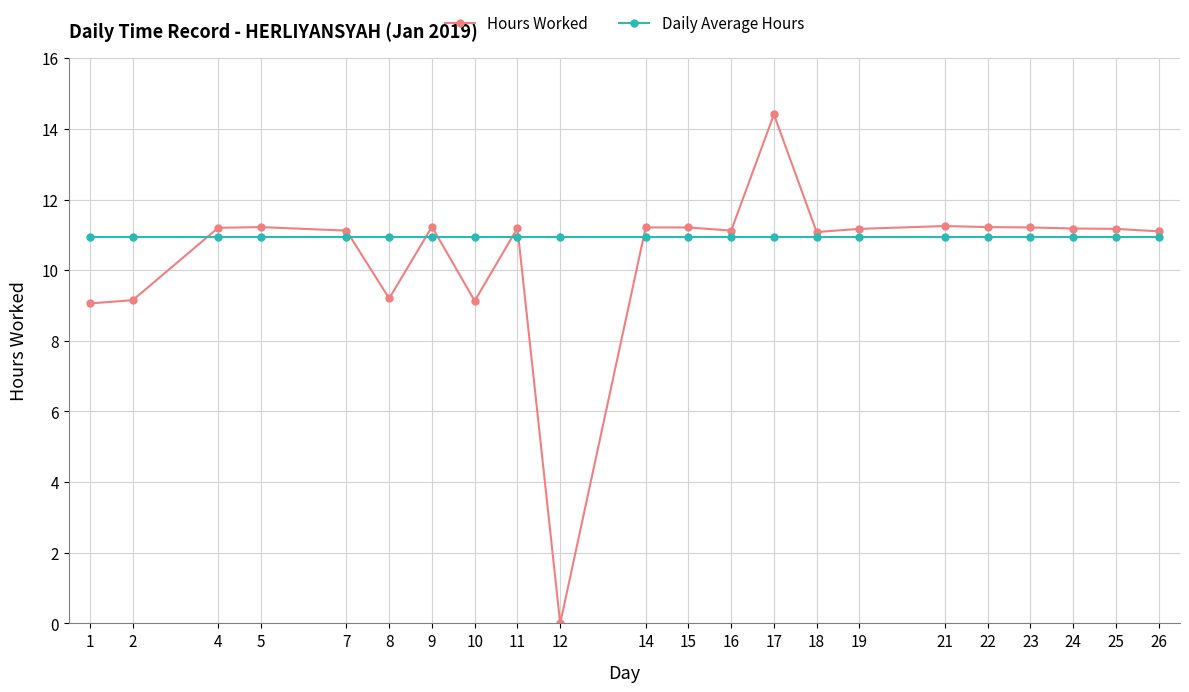

Rank the series by their average value, from lowest to highest.

Hours Worked, Daily Average Hours